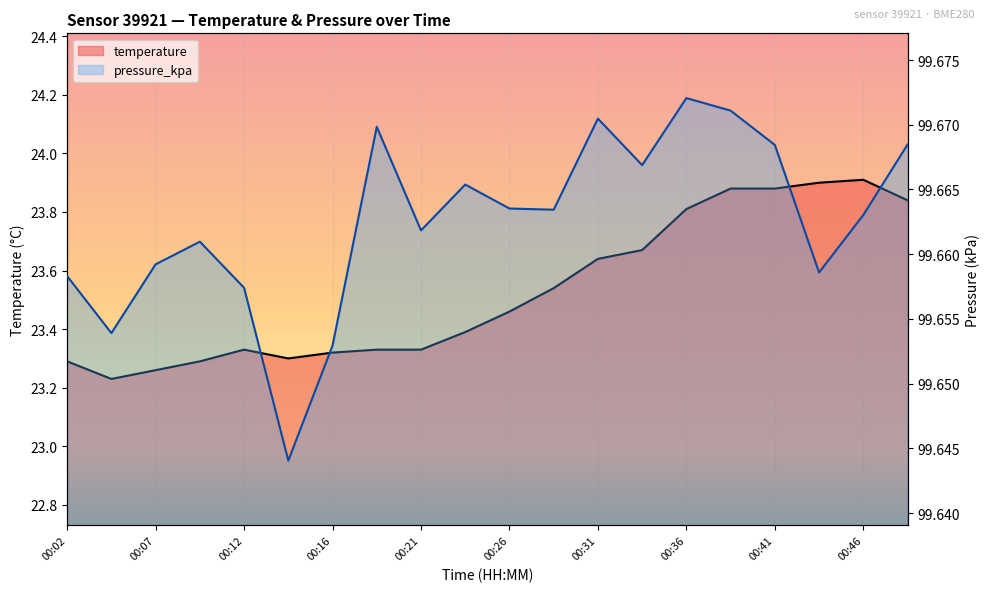

What is the highest value of the temperature series?

23.9